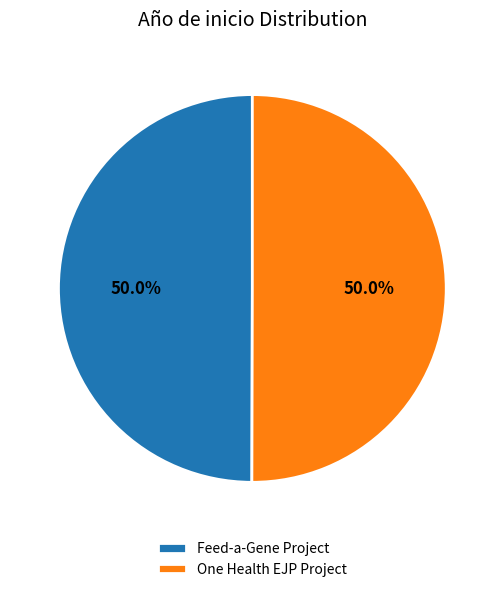

Do Feed-a-Gene Project and One Health EJP Project together represent more than half of the pie?

Yes